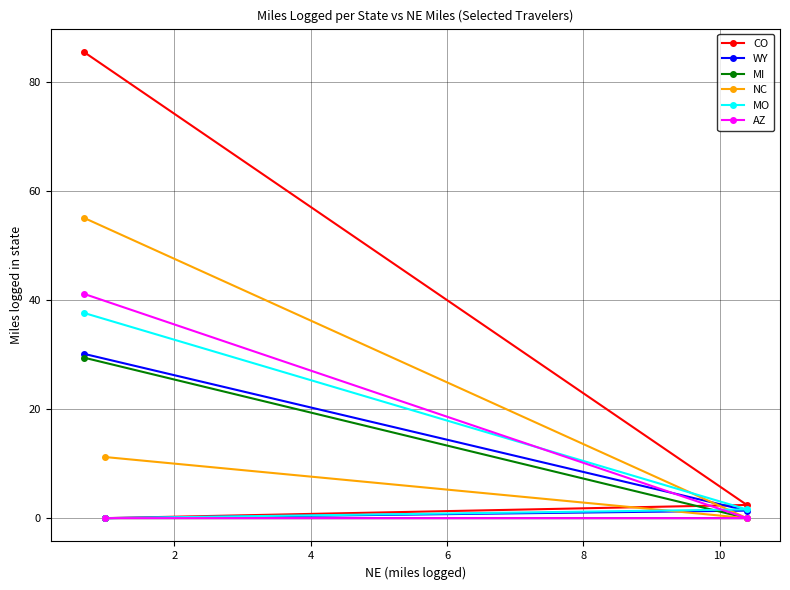

How many lines are shown in the chart?

6